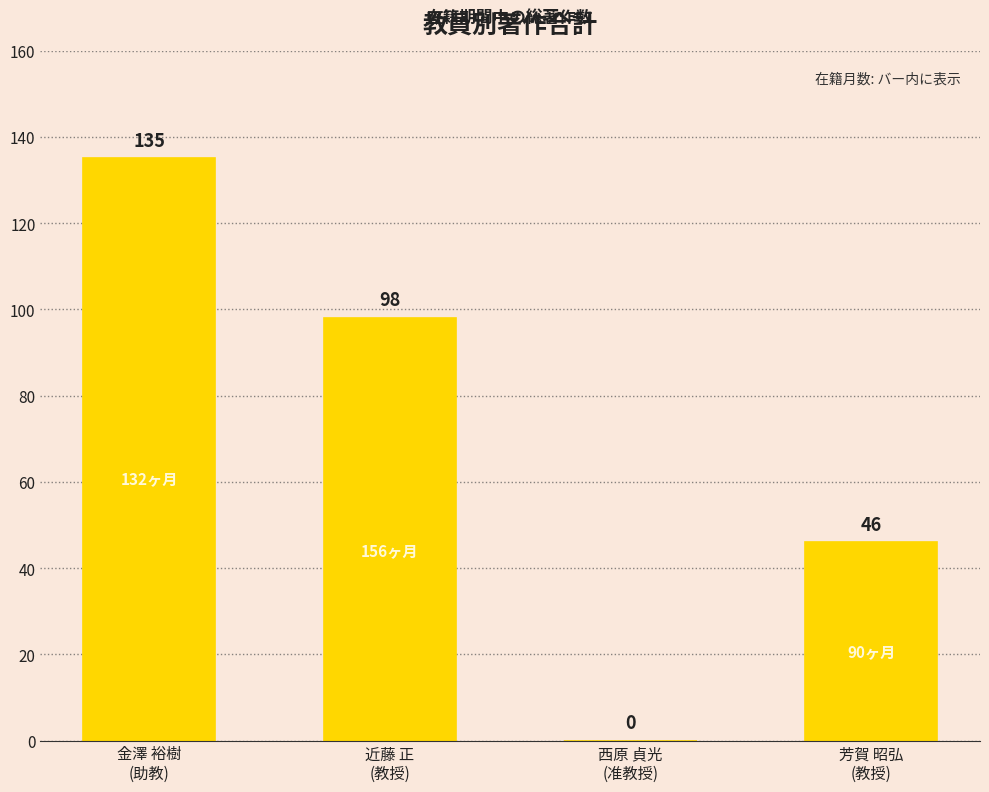

What is the difference between the values at 西原 貞光
(准教授) and 金澤 裕樹
(助教)?

135